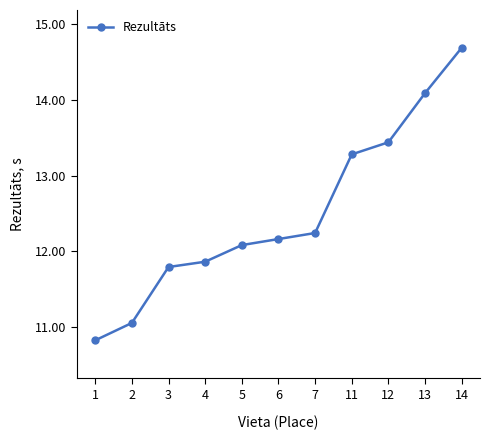

What is the value of the 4th point from the left?

11.9